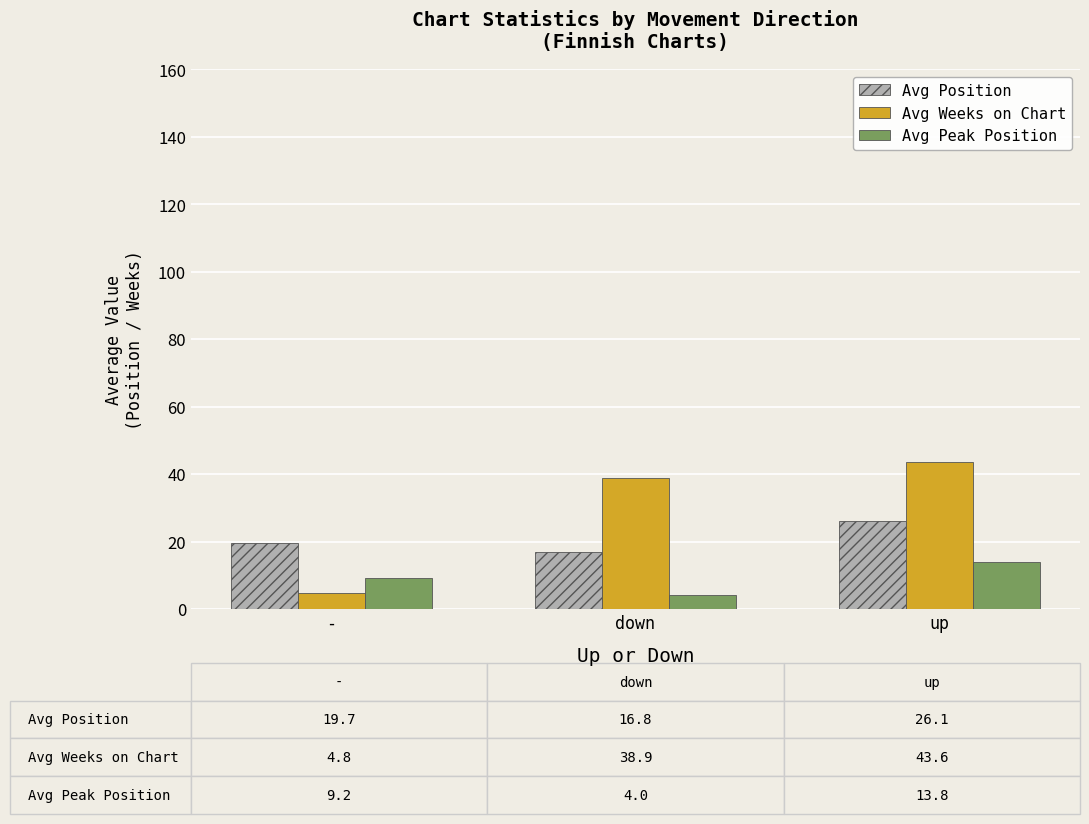

Reading right to left, what are all the values shown in this chart?

Avg Position: 26.1	16.8	19.7
Avg Weeks on Chart: 43.6	38.9	4.8
Avg Peak Position: 13.8	4.0	9.2